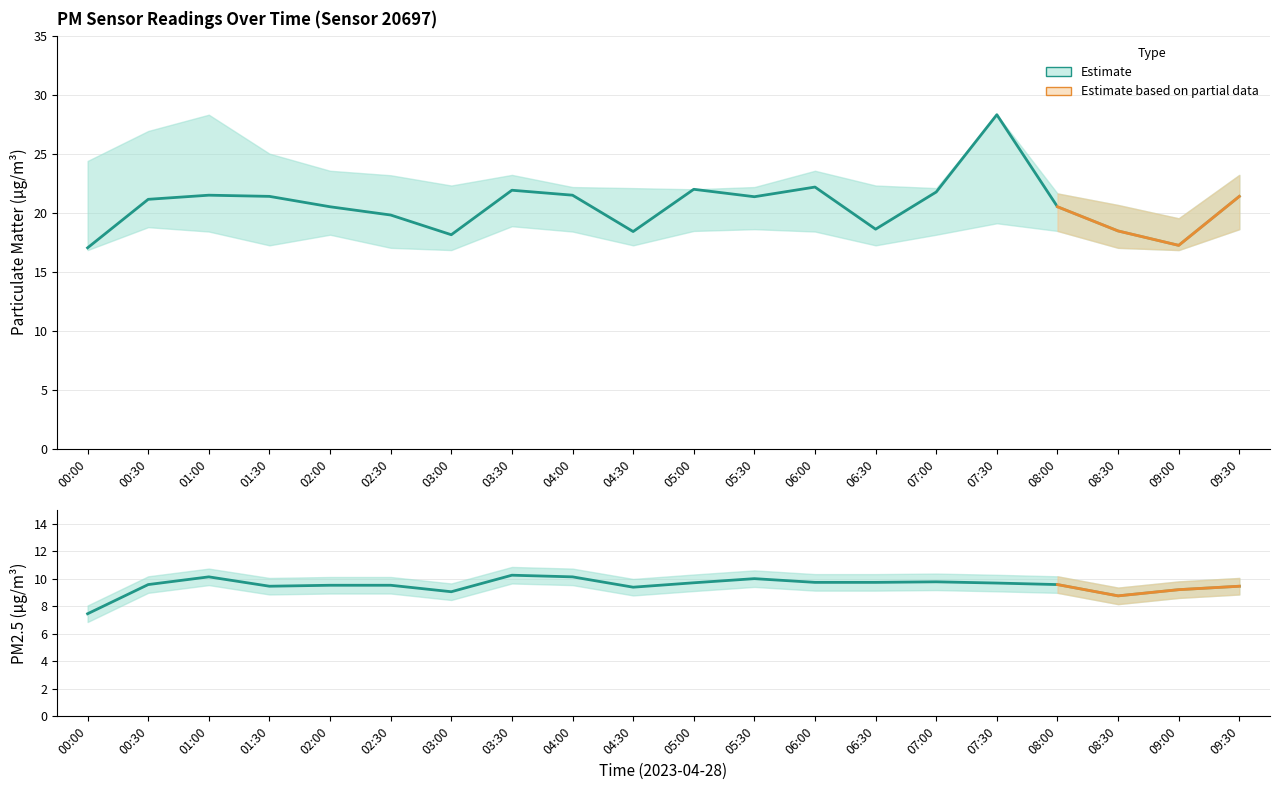

What is the approximate value of P1 at 07:00?

21.8